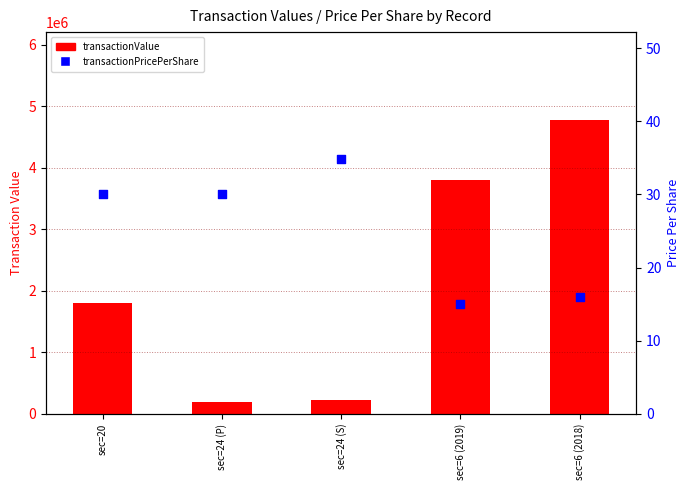

What is the total value across all series at sec=6 (2019)?

3798590.0